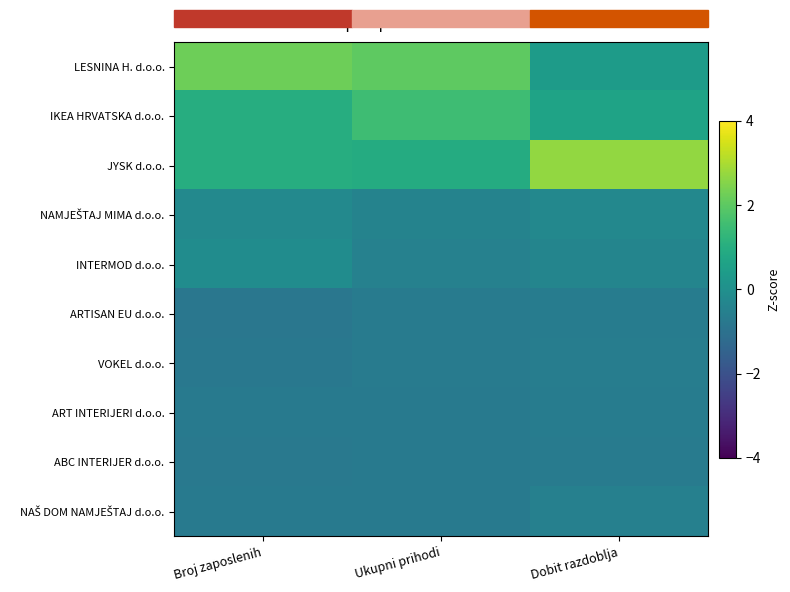

Which series has the widest spread of values?

LESNINA H. d.o.o.